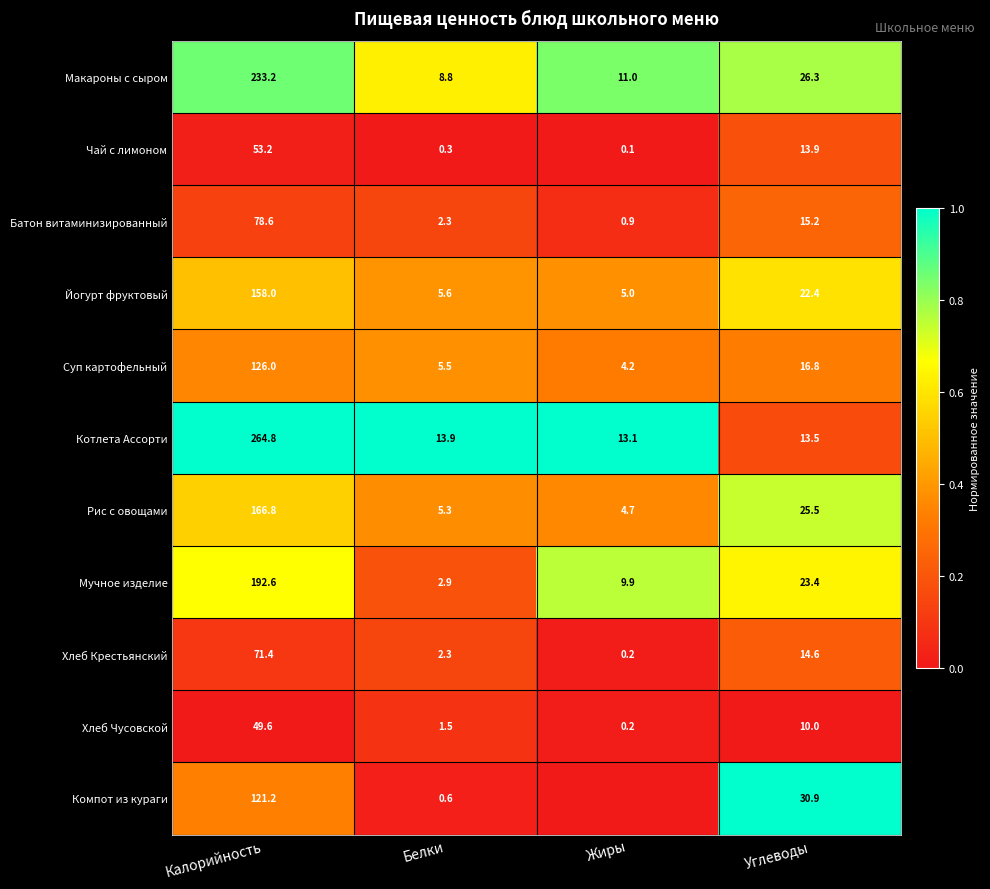

Read the Чай с лимоном value at Калорийность.

53.2